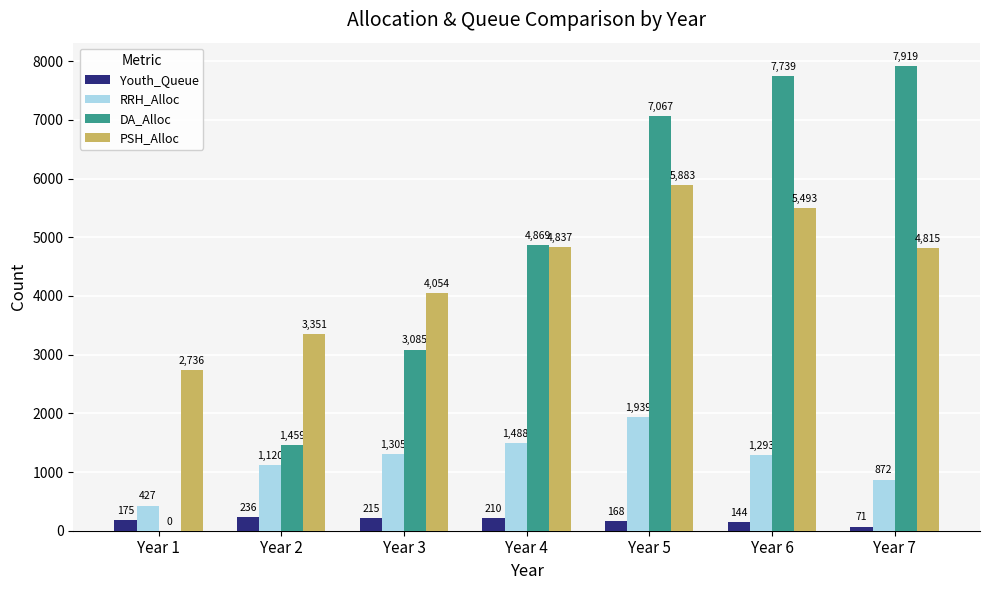

Which series has the largest total across all categories?

DA_Alloc